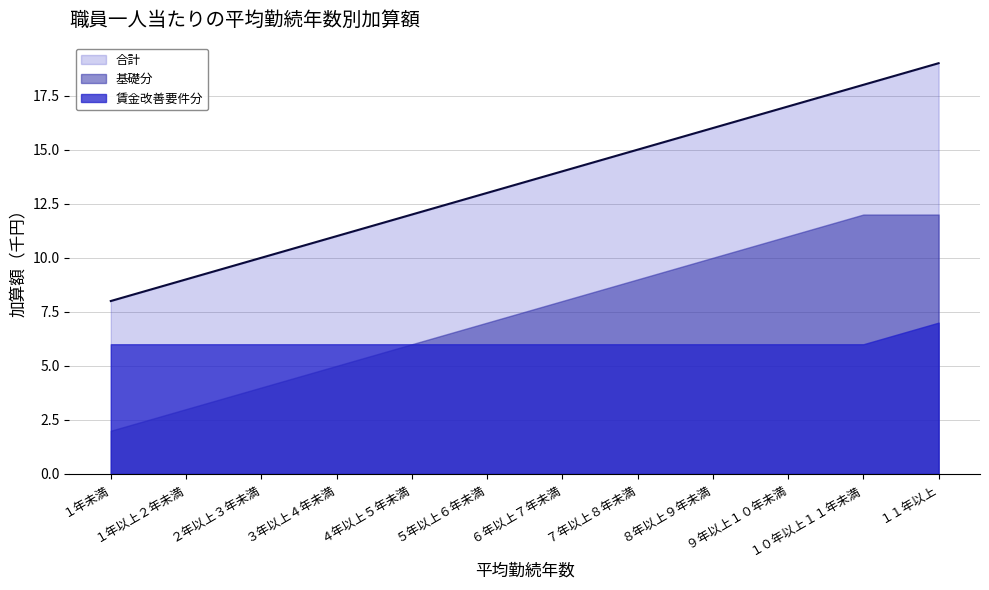

Is the value of 合計 at ５年以上６年未満 greater than the value of 賃金改善要件分 at ６年以上７年未満?

Yes